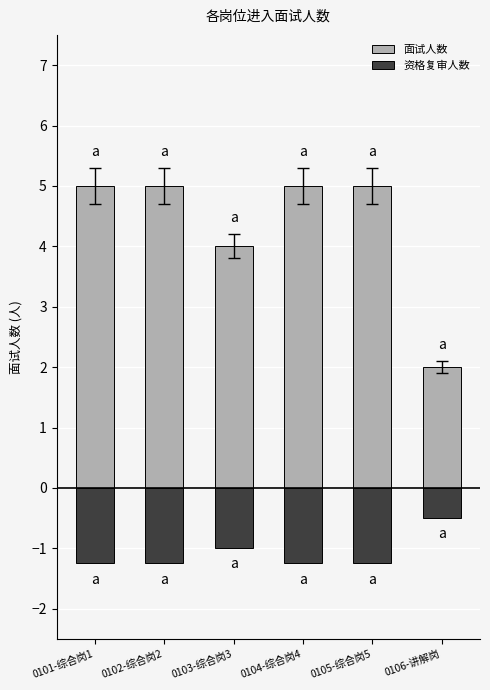

What is the value of the 资格复审人数 bar at the 4th from the left?

-1.2